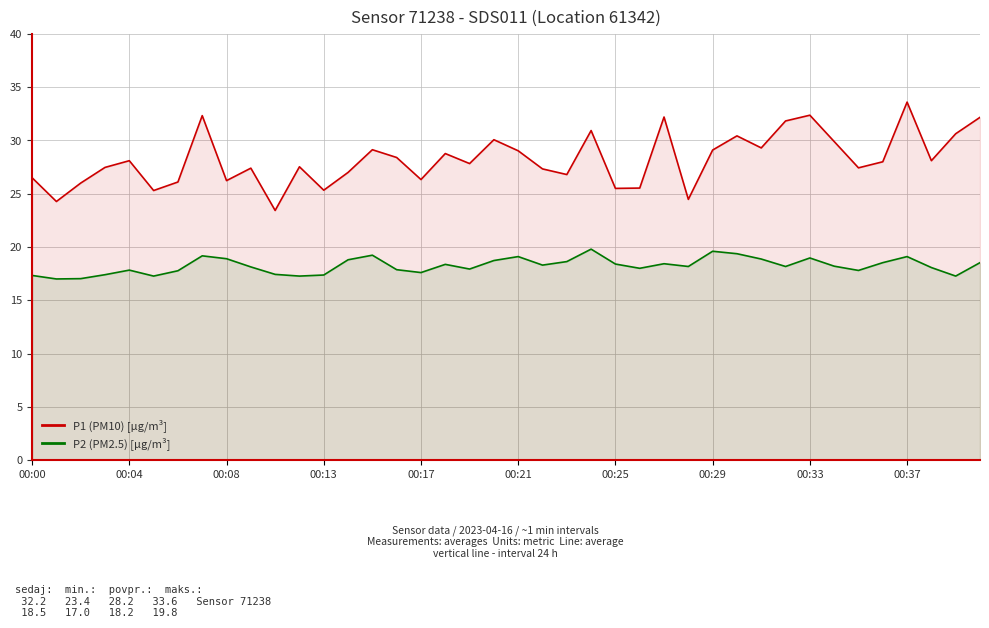

What is the average value of the P2 (PM2.5) [µg/m³] series?

18.2